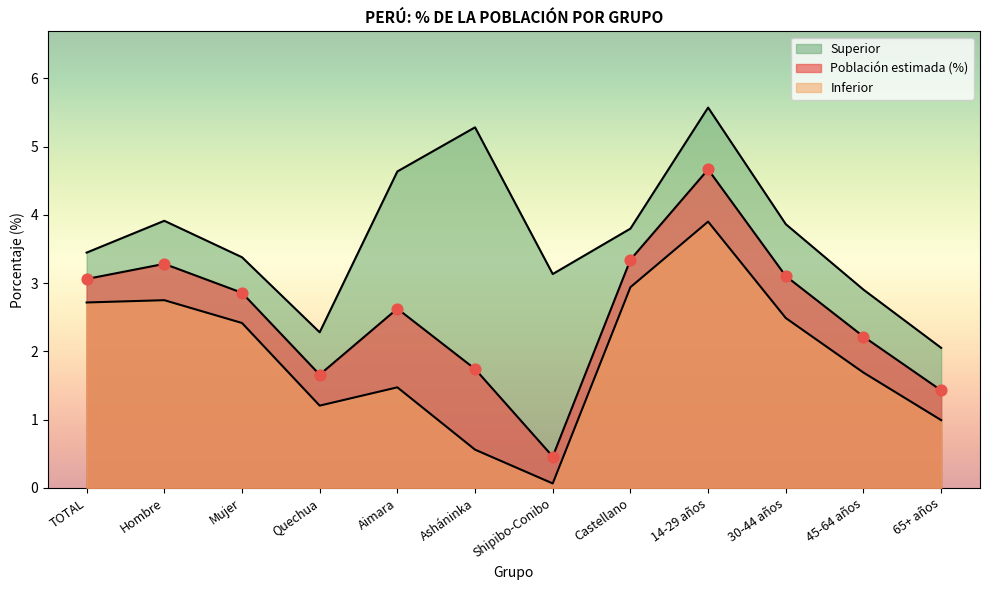

At how many categories does at least one series exceed 0?

12